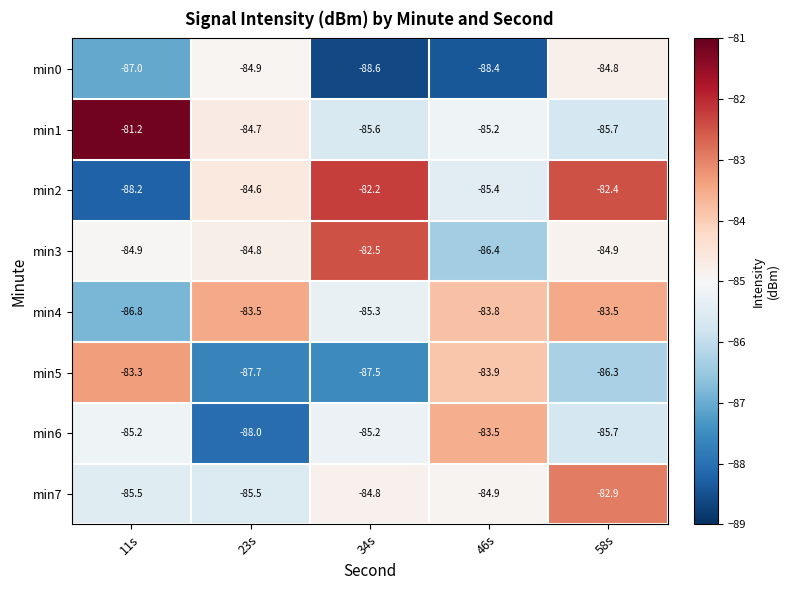

At how many categories does at least one series exceed -86?

5